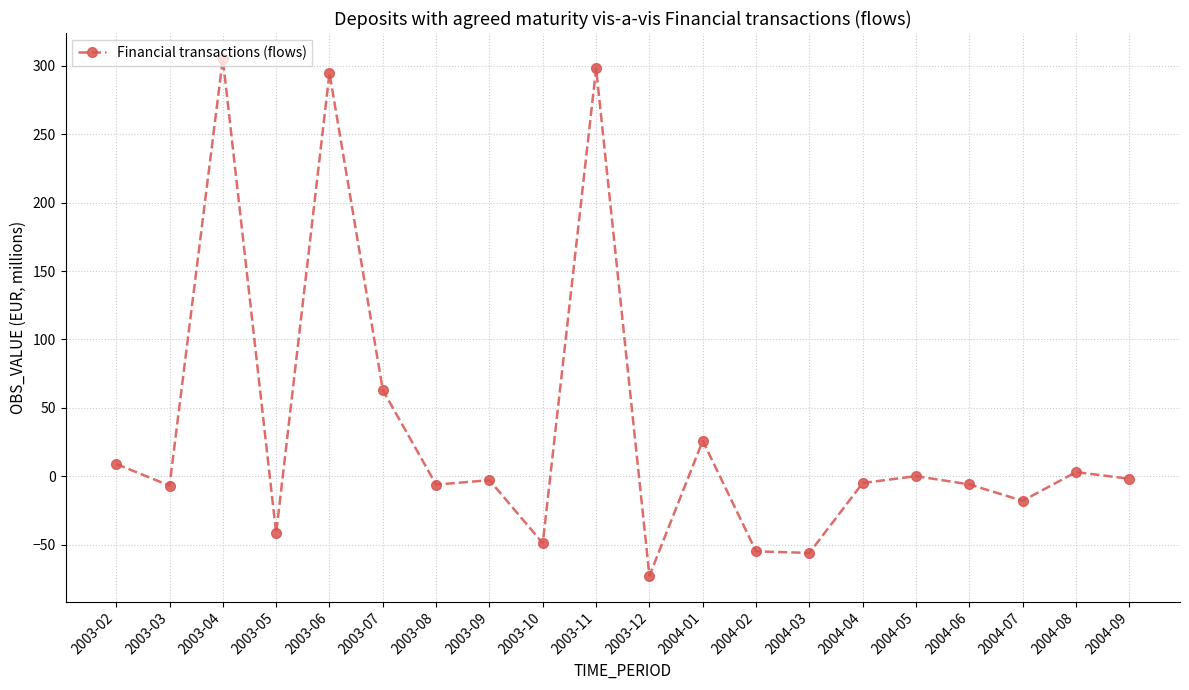

True or false: there are more than 0 points higher than both neighbors.

True